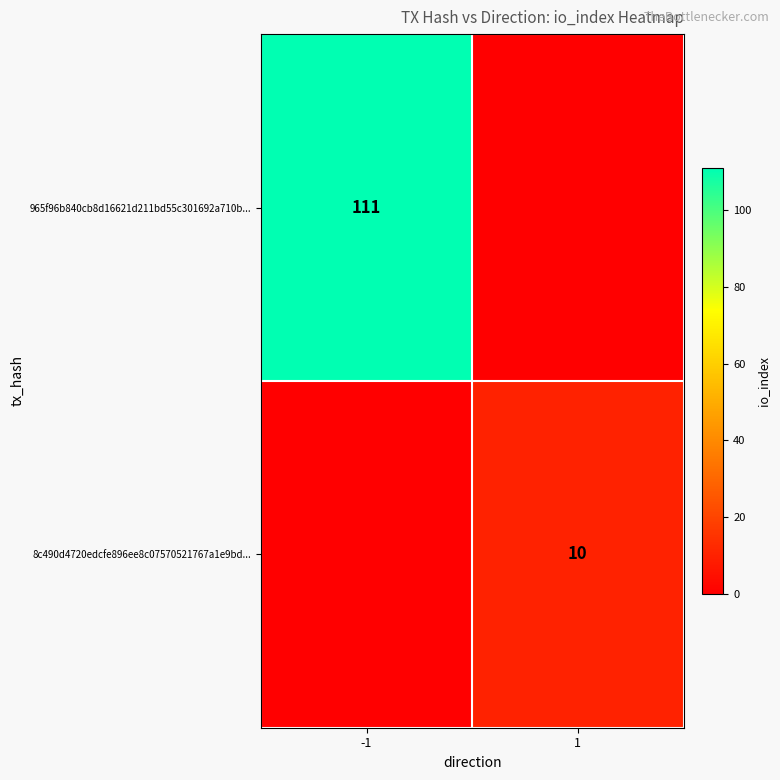

The value of 8c490d4720edcfe896ee8c07570521767a1e9bd... at 1 is 5. True or false?

False